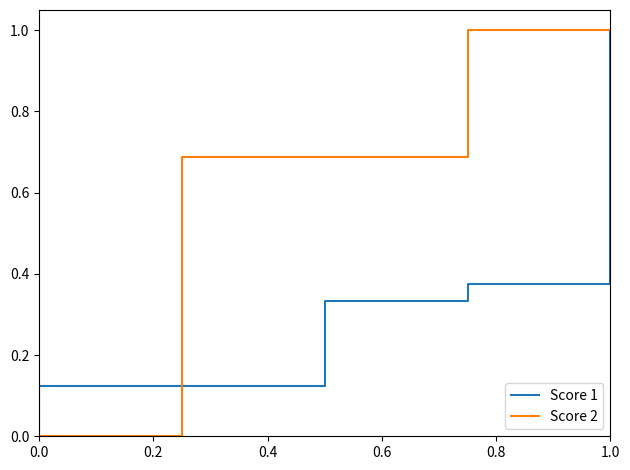

What is the sum of all Score 2 values?

3.4